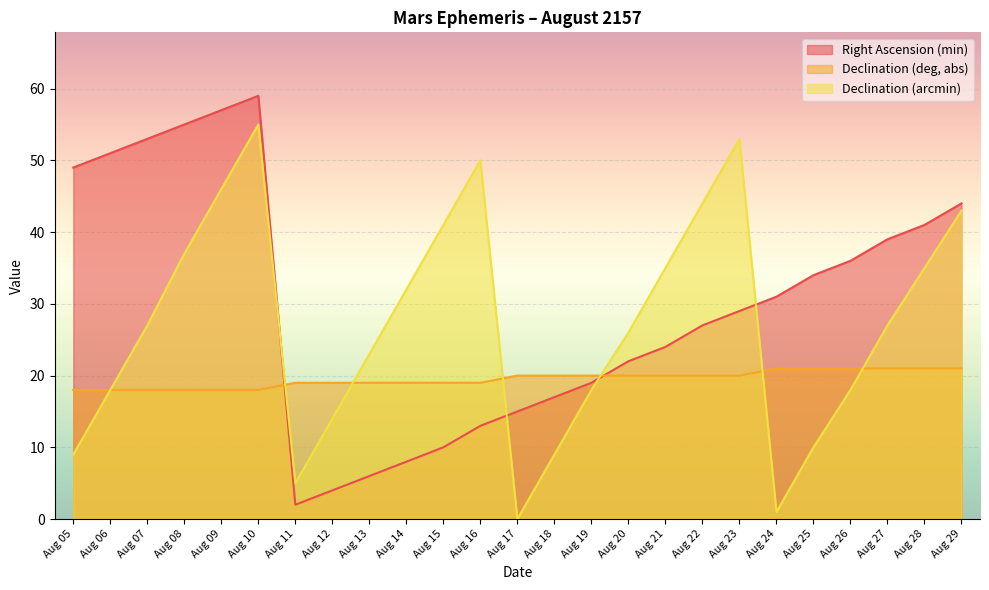

At how many categories does at least one series exceed 17?

25